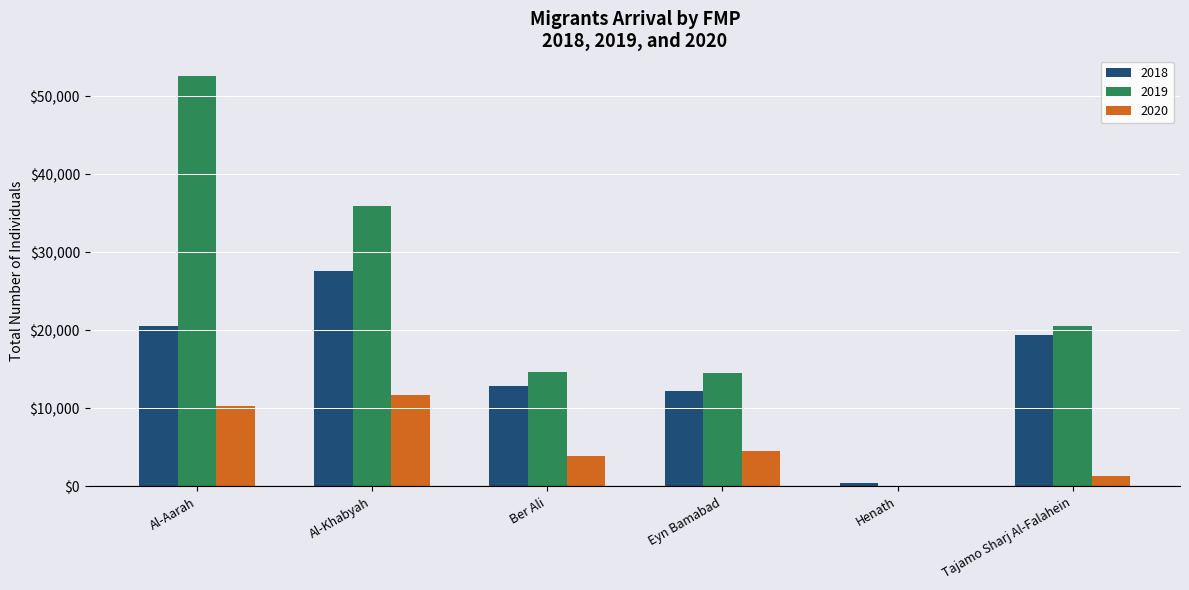

Are the bars grouped side by side (vs. stacked)?

Yes